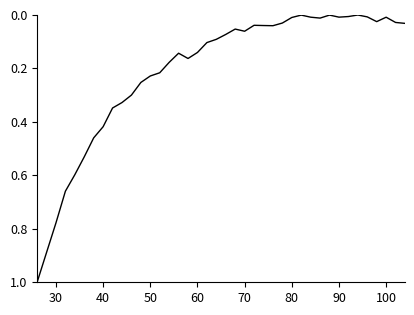

What is the greatest value displayed?

1.0